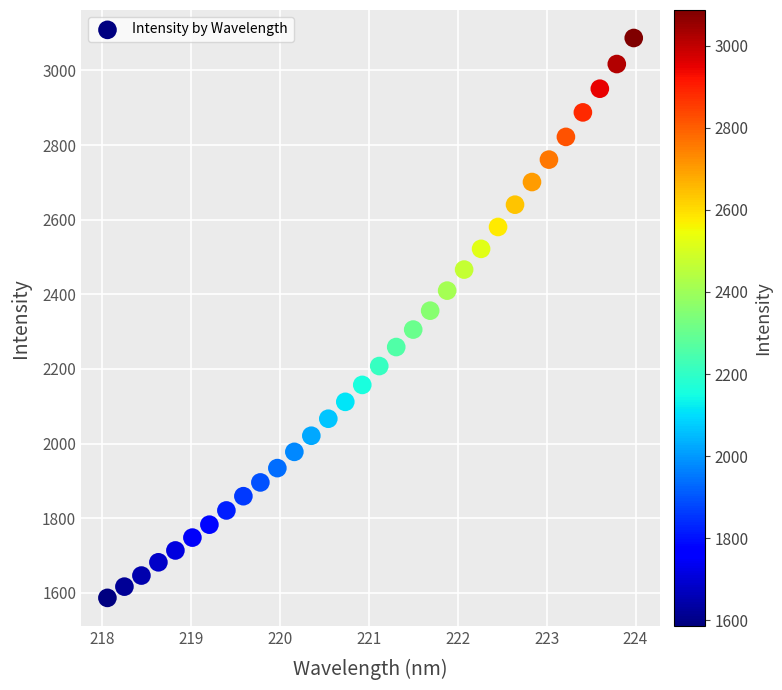

What is the range of X values (max minus min)?

5.9